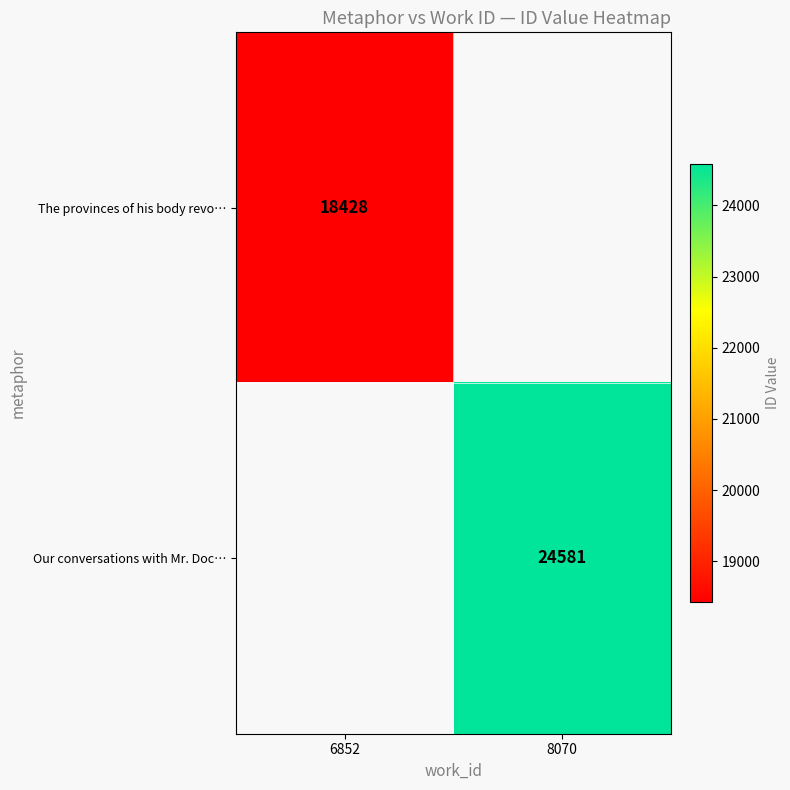

True or false: The provinces of his body revo… has a value of 30049 at 6852.

False